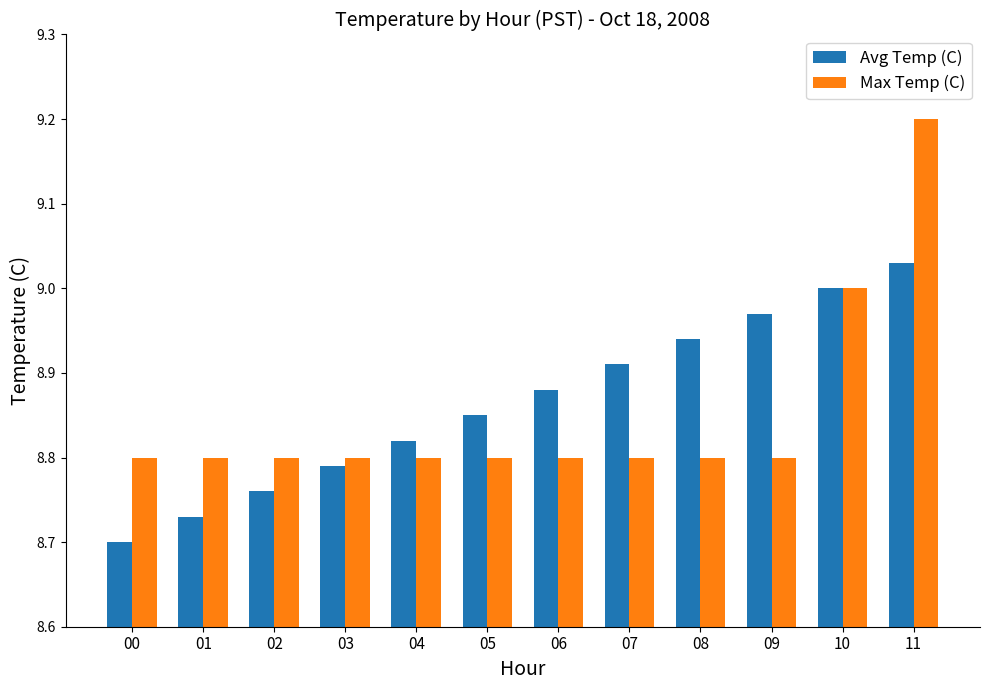

Between 03 and 09, which series saw the biggest shift?

Avg Temp (C)